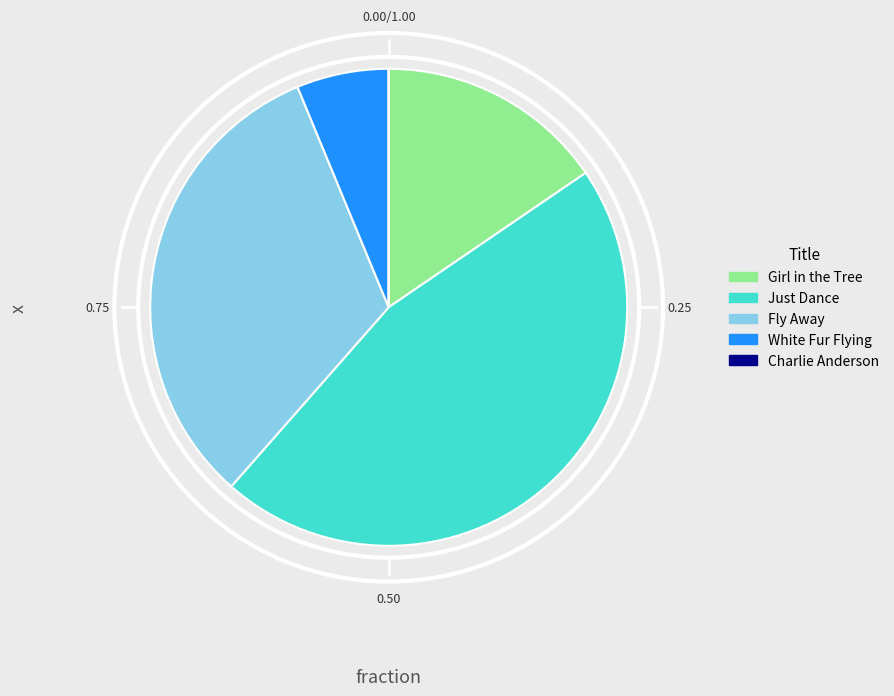

How much of the chart is everything except Fly Away?

67.7%